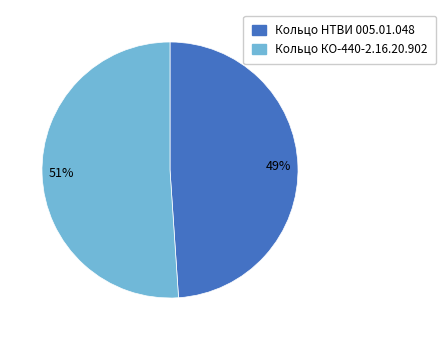

Which slice represents more than half of the pie?

51%